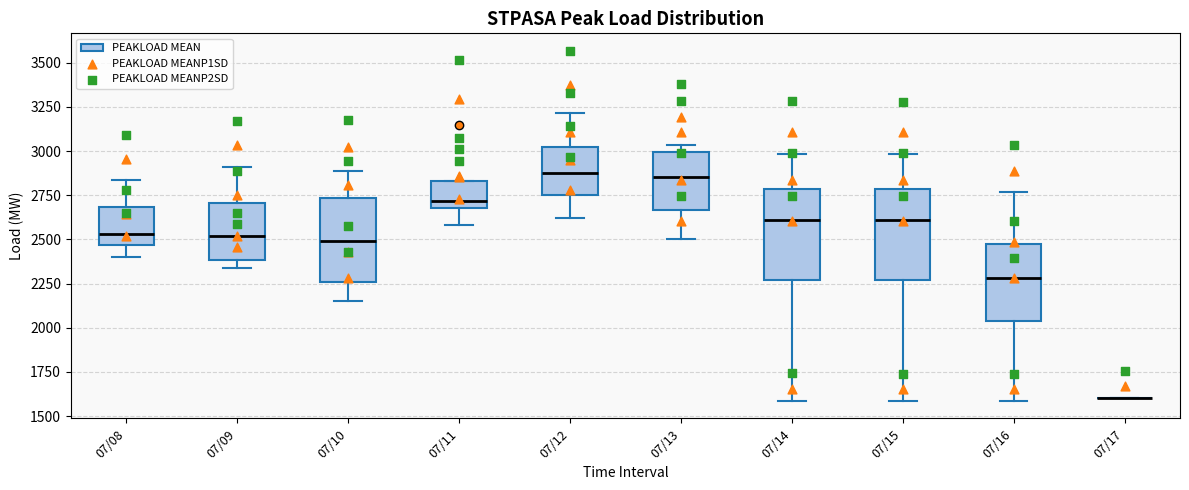

Reading left to right, transcribe this box plot: for each box, give where its median line is, the range the box spans, and where its two whiskers end, as read against the y-axis. The values are not printed on the chart, so give them approximately, as read against the axis.

07/08: median 2550, box 2450 to 2700, whiskers 2400 to 2850
07/09: median 2500, box 2400 to 2700, whiskers 2350 to 2900
07/10: median 2500, box 2250 to 2750, whiskers 2150 to 2900
07/11: median 2700 (just above the box's lower edge), box 2700 to 2850, whiskers 2600 to 2850
07/12: median 2900, box 2750 to 3050, whiskers 2600 to 3200
07/13: median 2850, box 2650 to 3000, whiskers 2500 to 3050
07/14: median 2600, box 2250 to 2800, whiskers 1600 to 3000
07/15: median 2600, box 2250 to 2800, whiskers 1600 to 3000
07/16: median 2300, box 2050 to 2500, whiskers 1600 to 2750
07/17: box collapsed to a line at 1600, whiskers 1600 to 1600